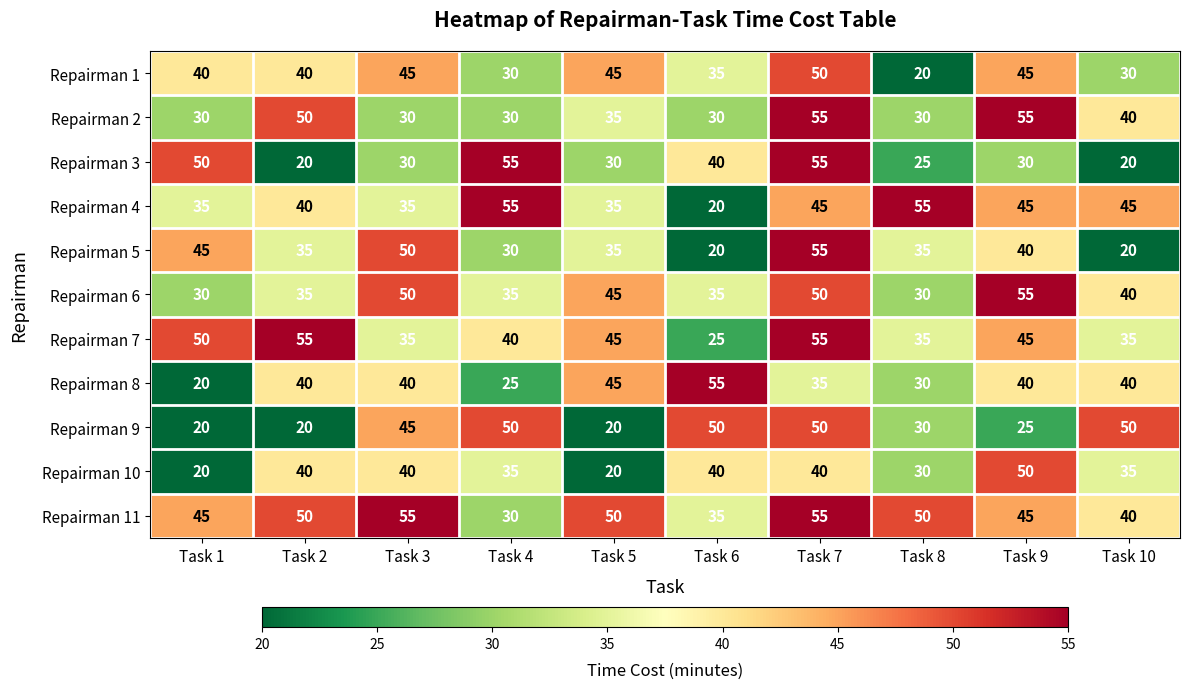

What is the minimum value shown in the chart?

20